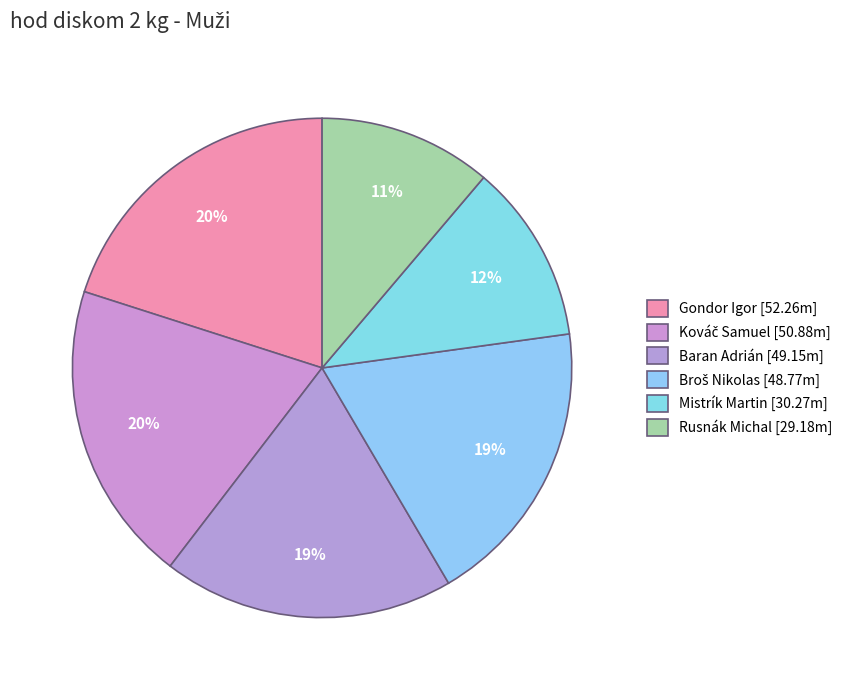

How many slices are in this pie chart?

6